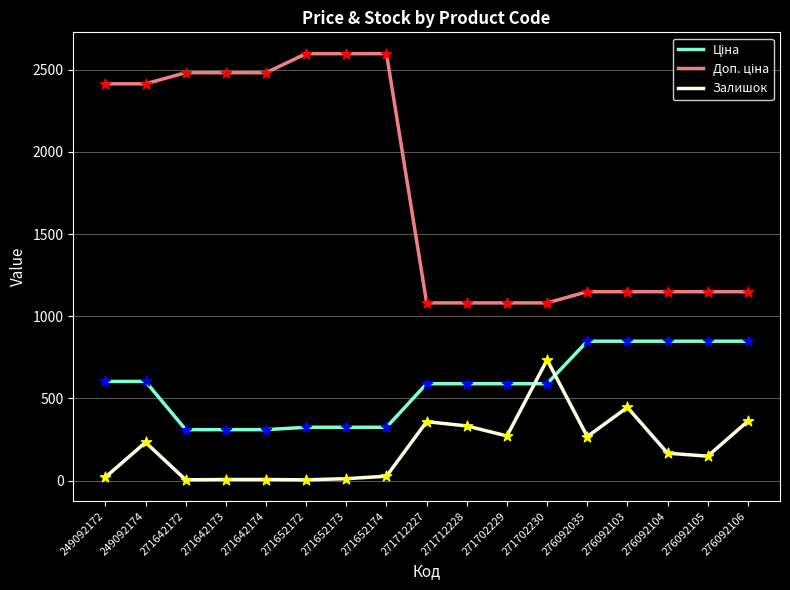

At which category is the sum across all series the highest?

249092174